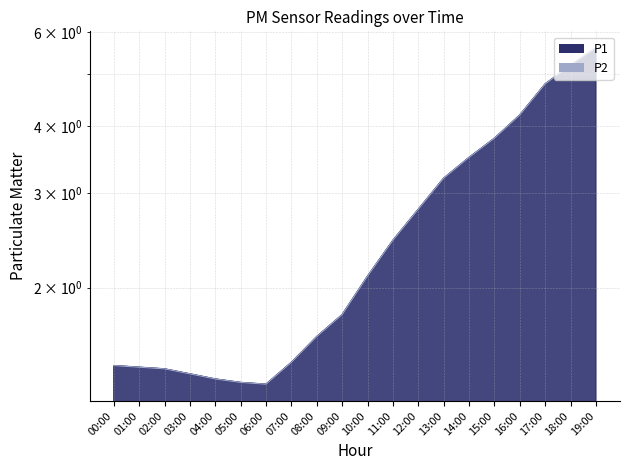

How many lines are shown in the chart?

2